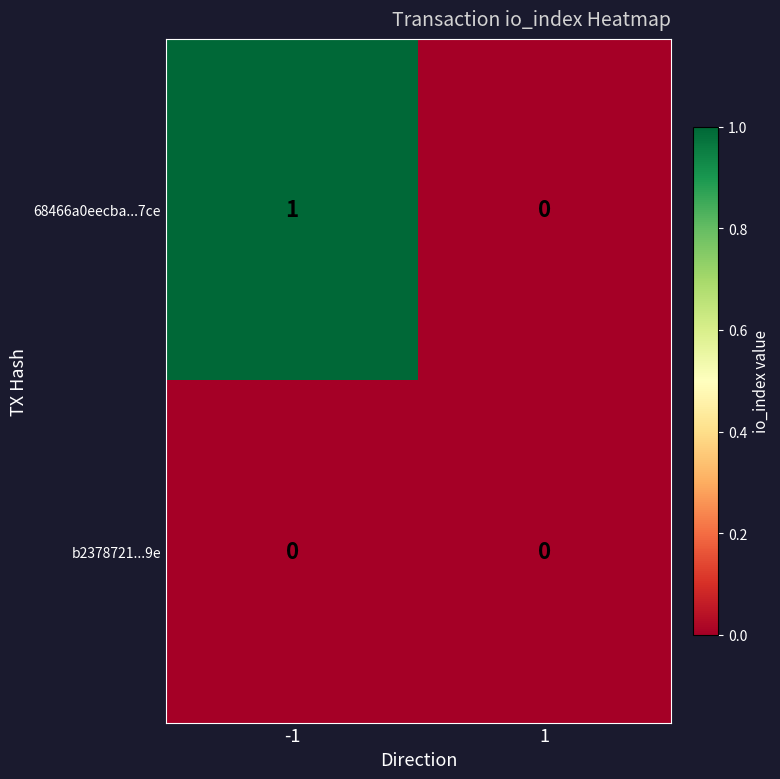

How many series are shown in this chart?

2